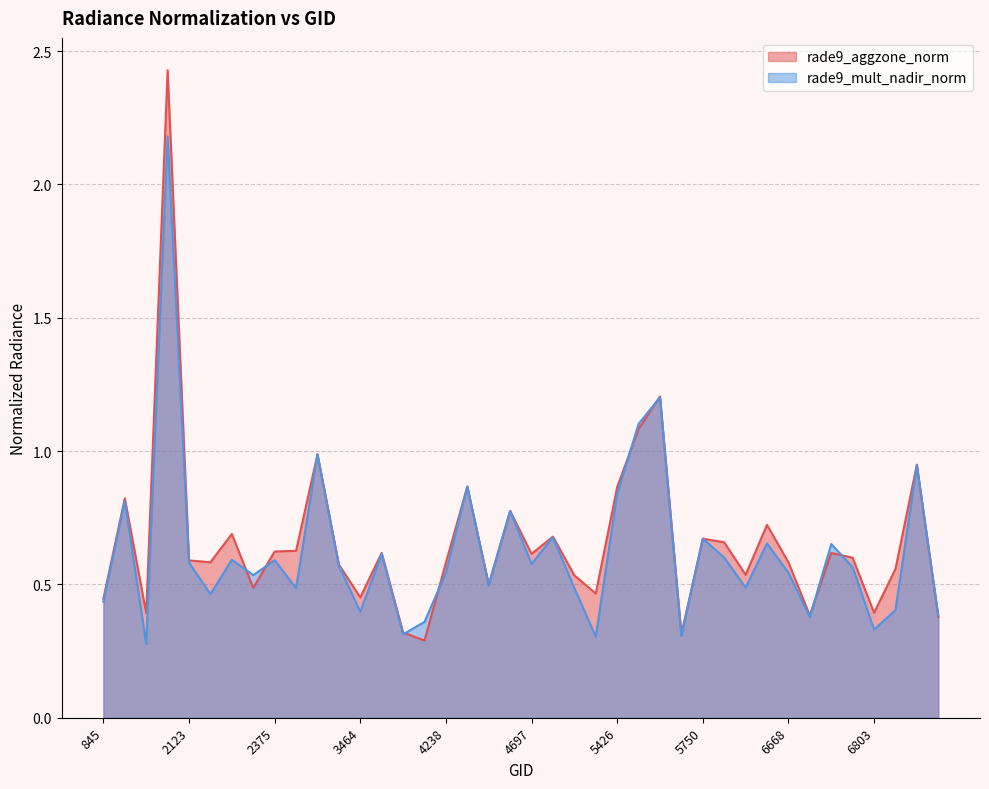

What are all the series names shown in the legend?

rade9_aggzone_norm, rade9_mult_nadir_norm